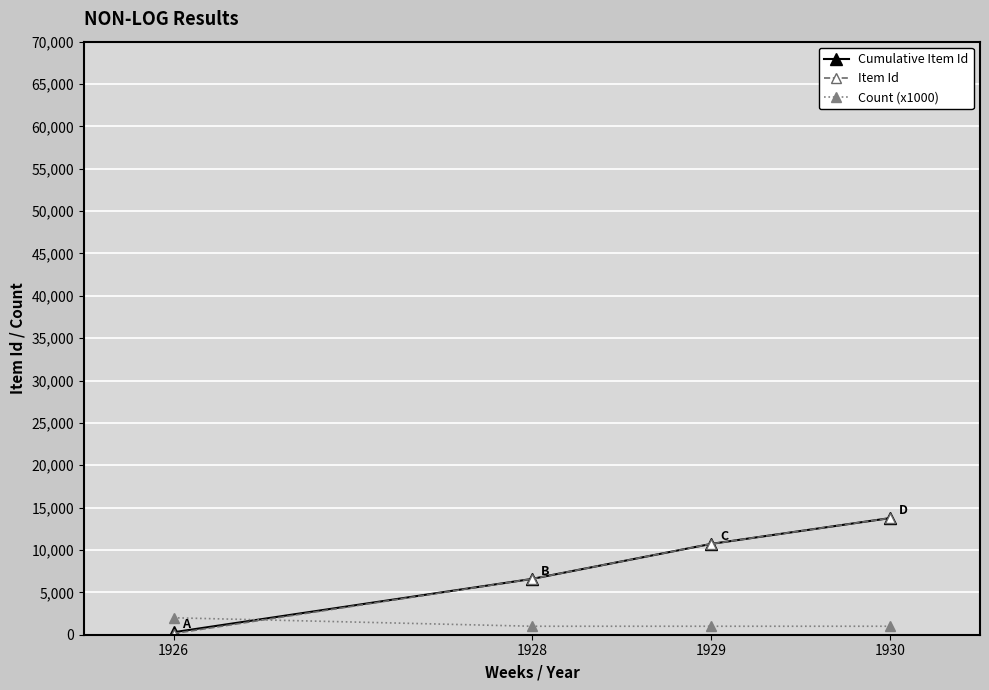

What are all the series names shown in the legend?

Cumulative Item Id, Item Id, Count (x1000)